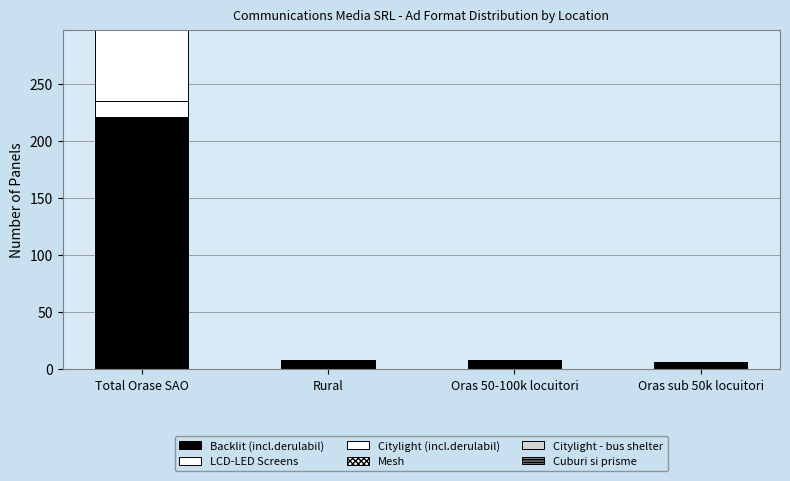

How many data points does each series have?

4